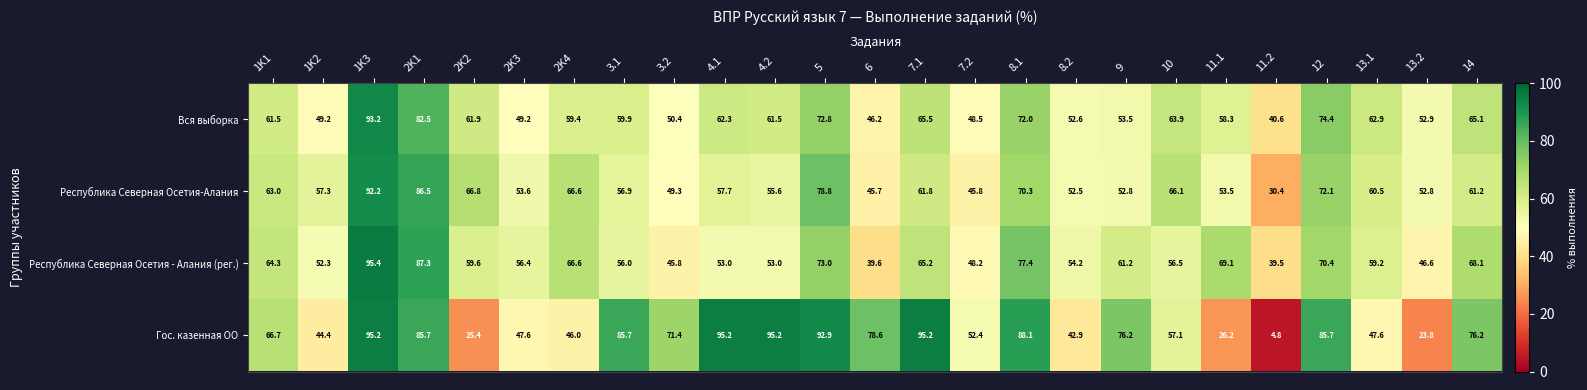

At which category is the sum across all series the highest?

1K3